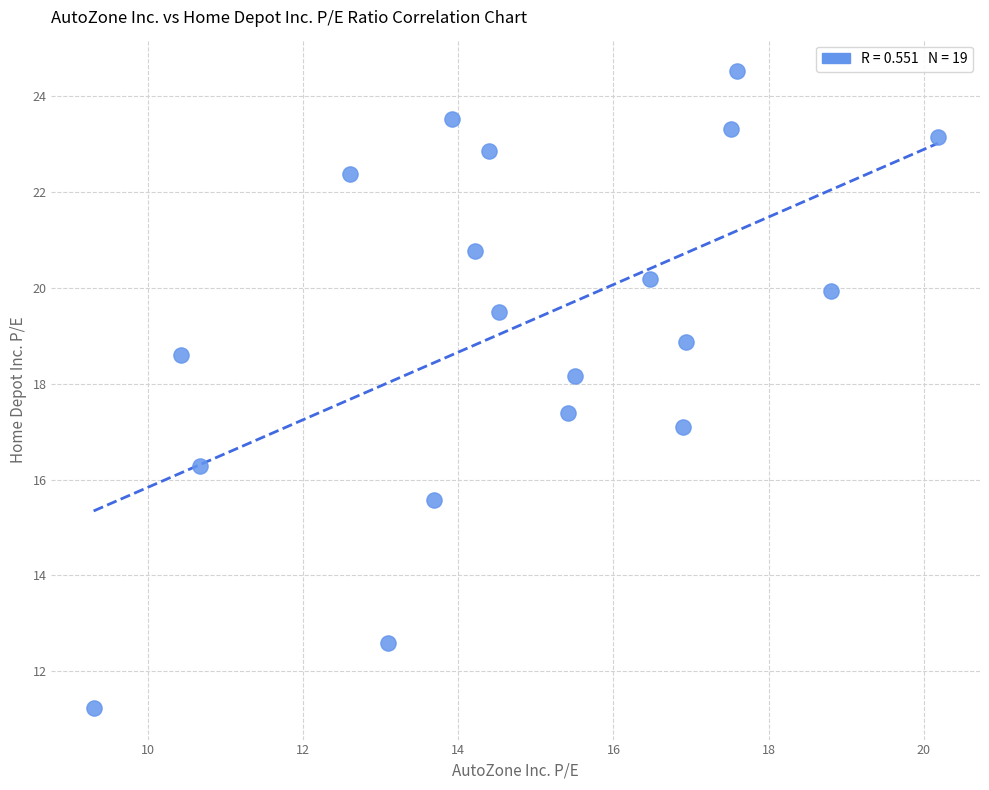

What is the range of Y values (max minus min)?

13.3